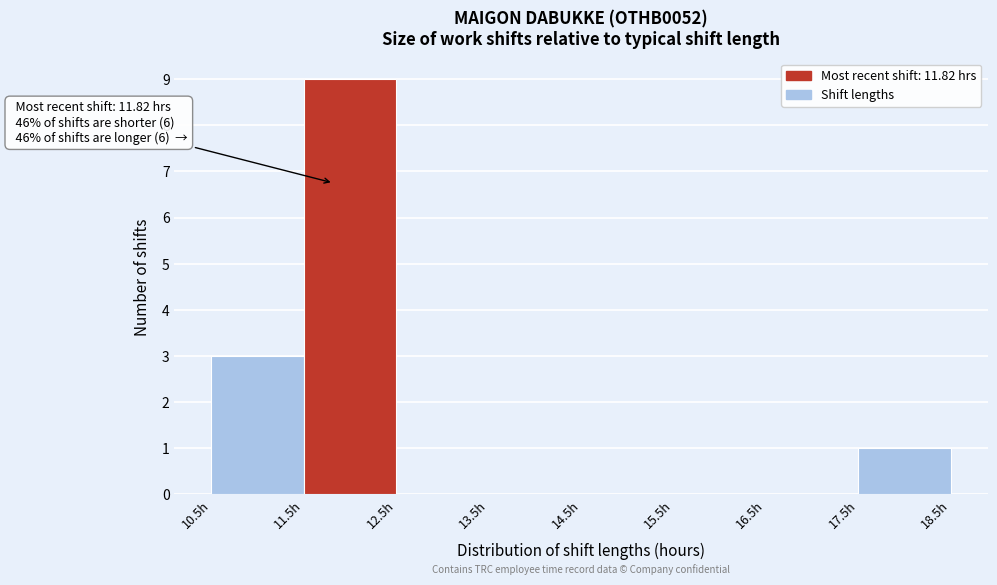

Over which range of the x-axis is the bar tallest?

11.5 to 12.5